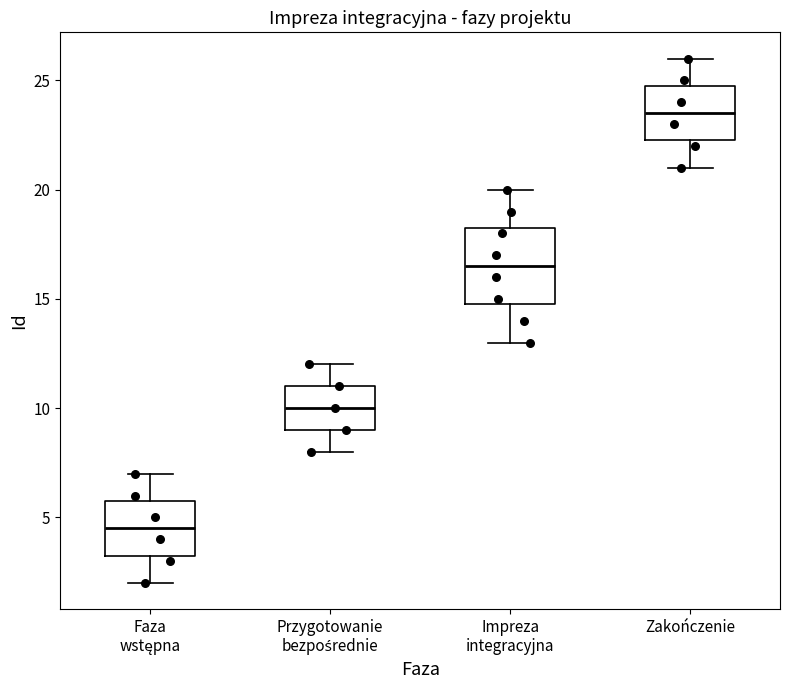

Which box's median line is the lowest?

Faza wstępna